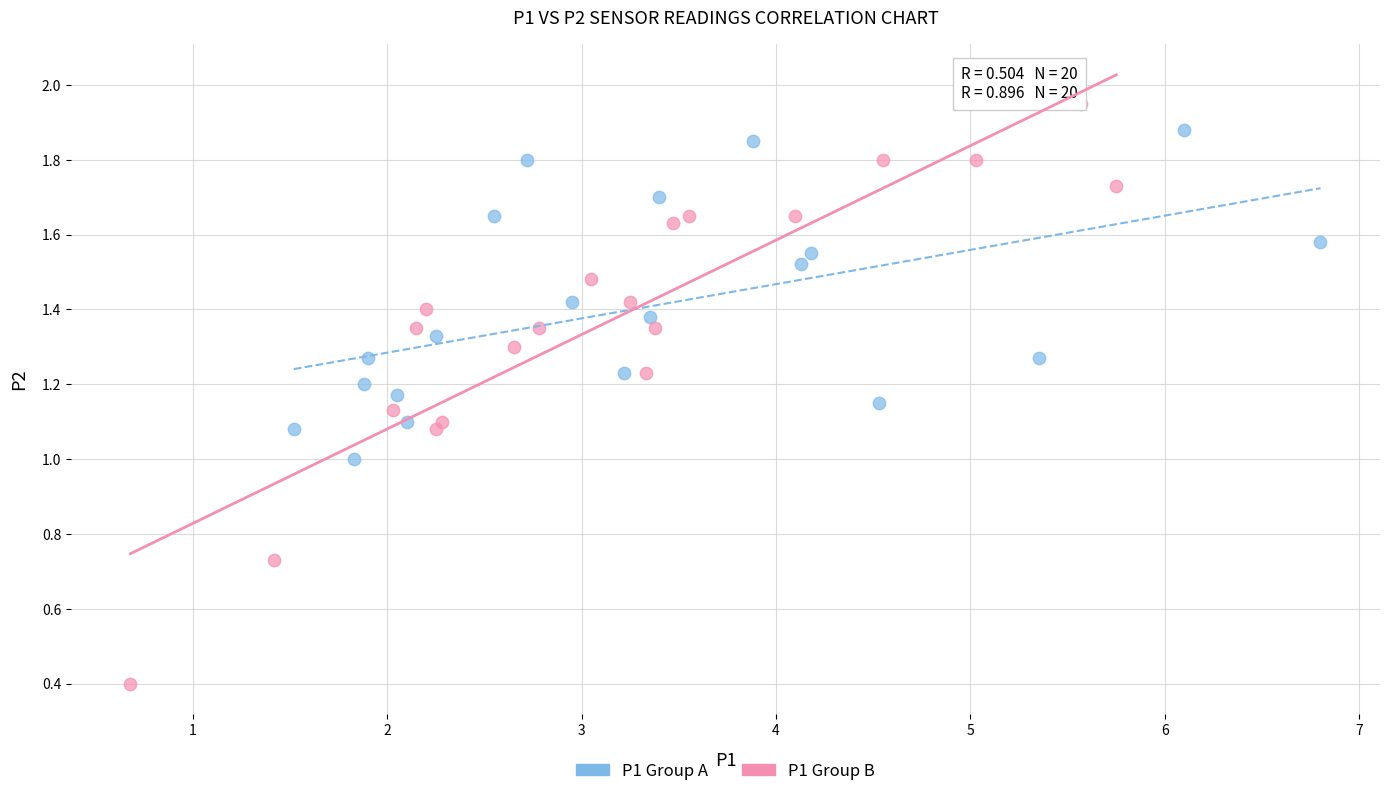

Which series has the widest spread of Y values?

P1 Group B